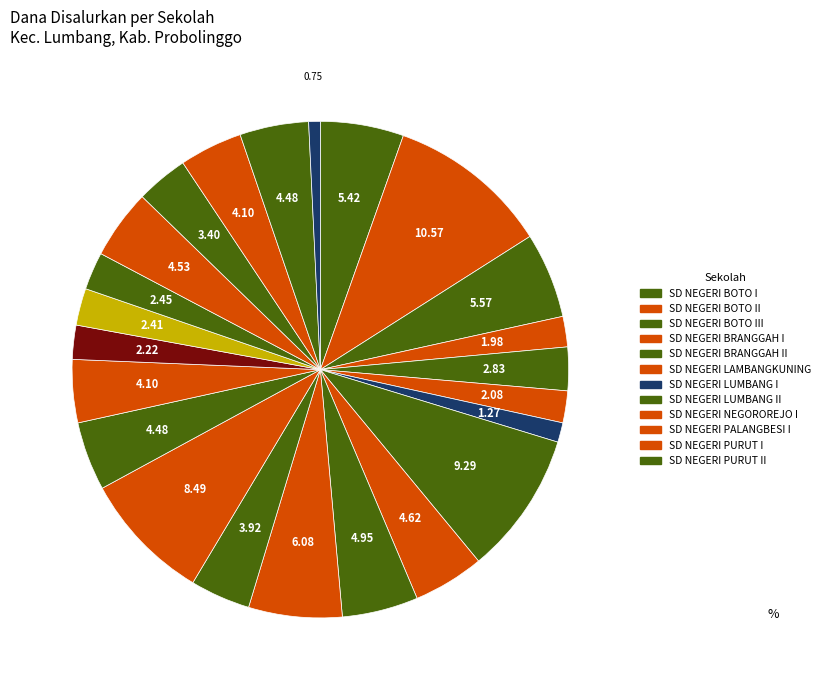

How many slices are in this pie chart?

23